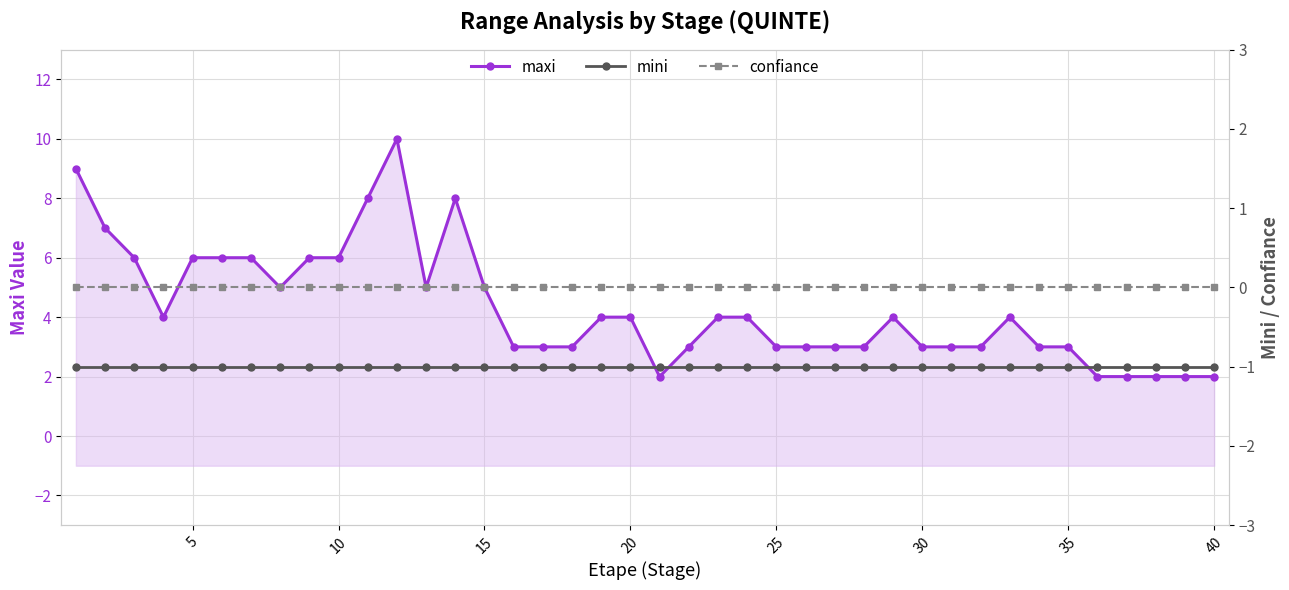

Rank the series by their maximum value, from highest to lowest.

maxi, confiance, mini